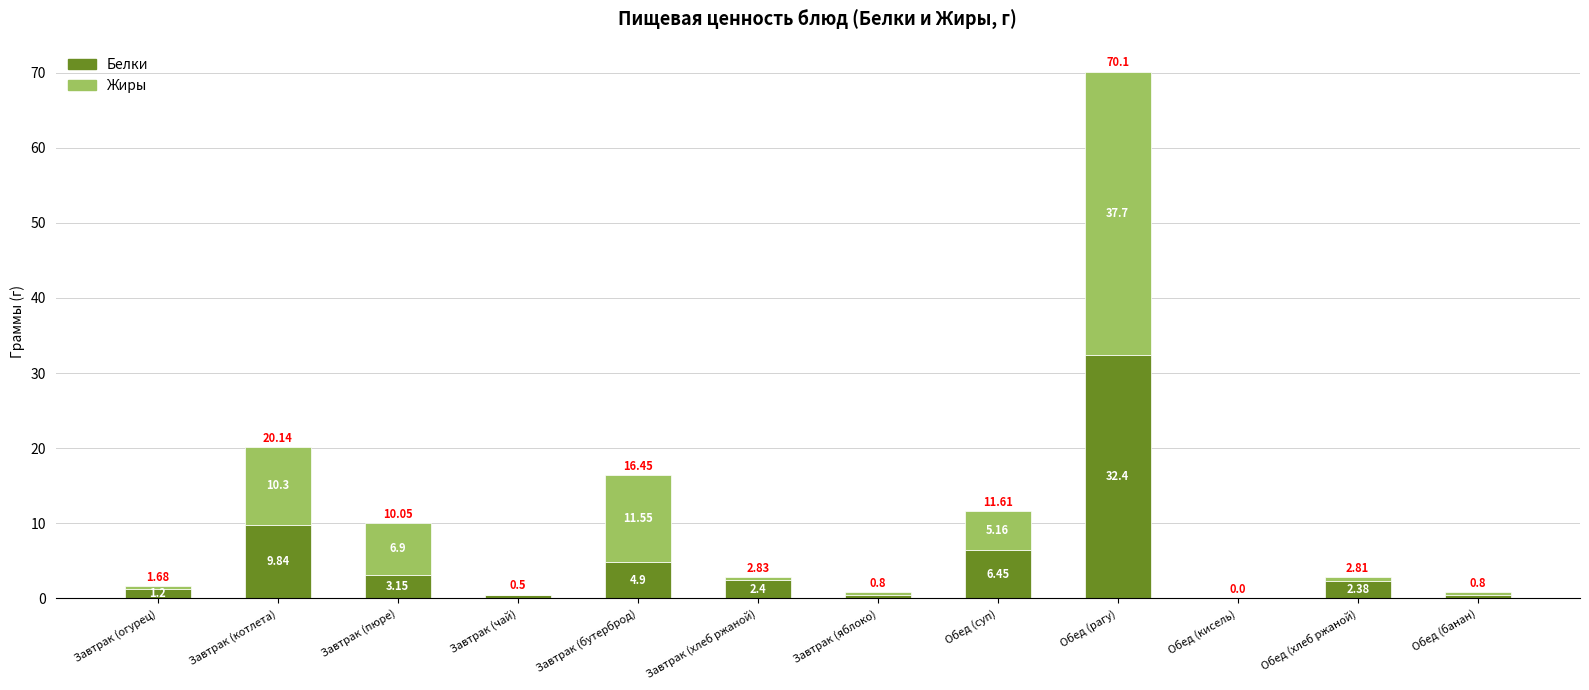

What is the total value across all series at Обед (банан)?

0.8